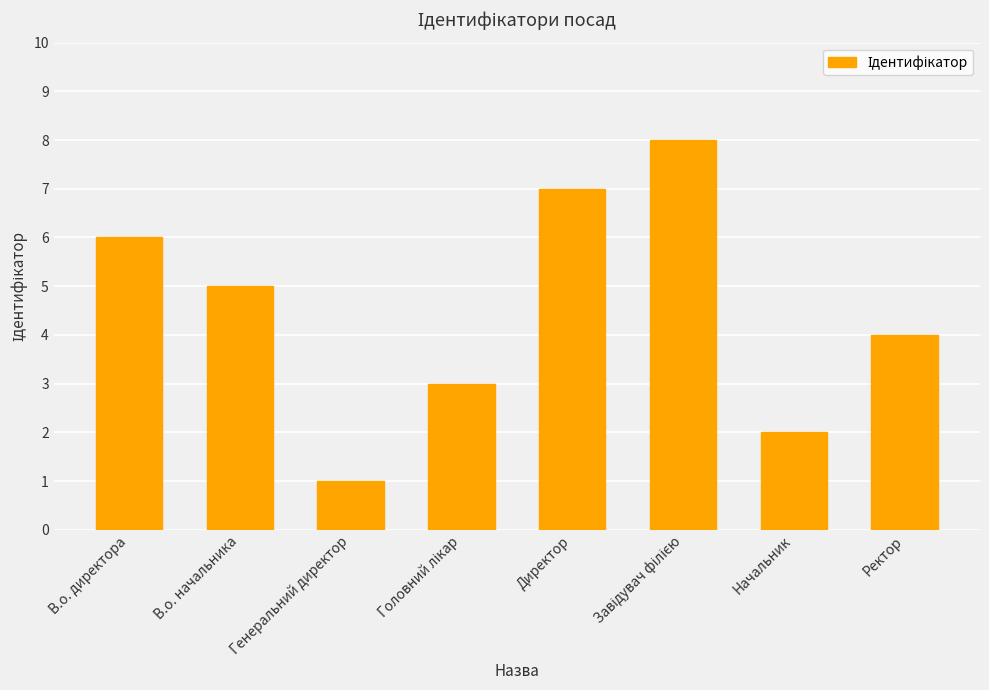

The value at В.о. директора is 6. True or false?

True